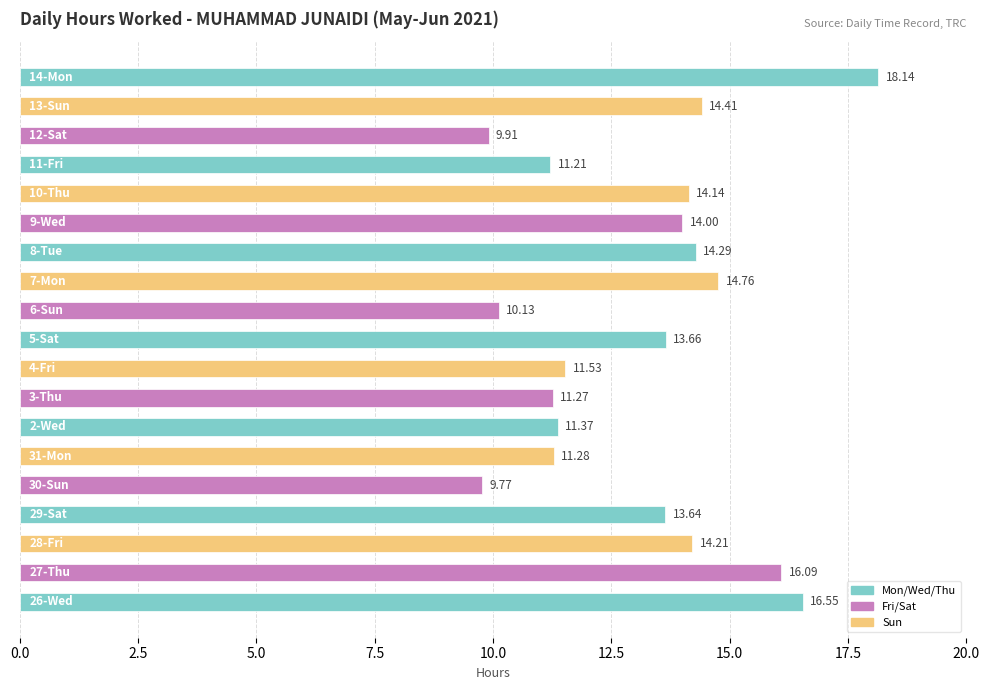

What is the sum of all values?

250.4